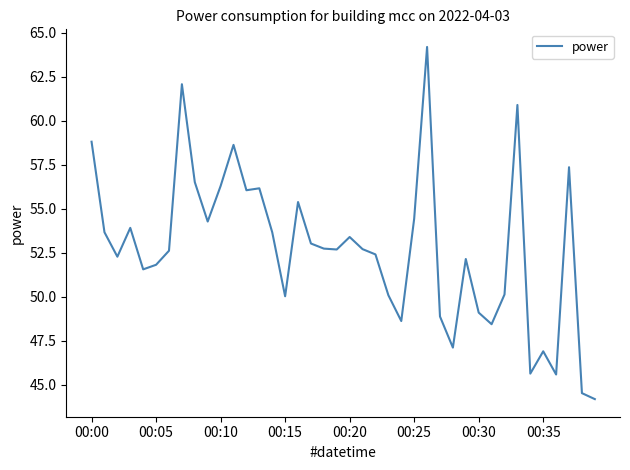

What is the greatest value displayed?

64.2